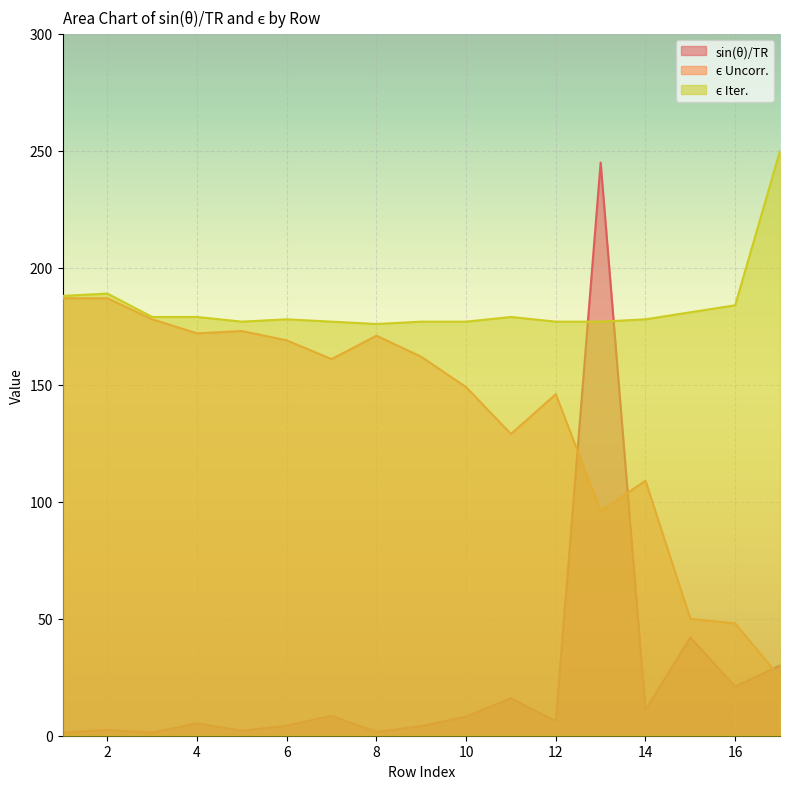

Where is the first local minimum for ϵ Uncorr.?

4